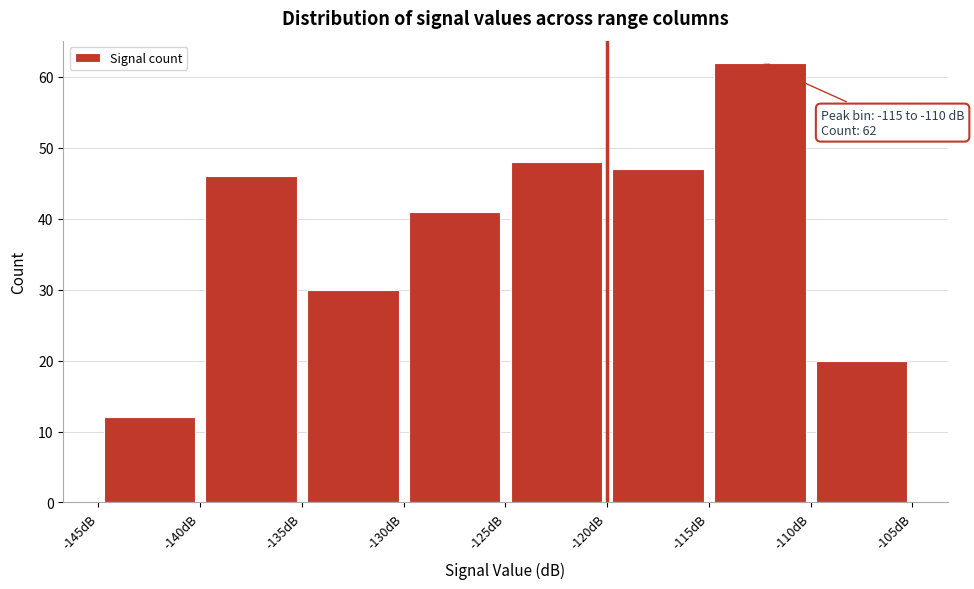

Which range on the x-axis has the tallest bar?

-115 to -110